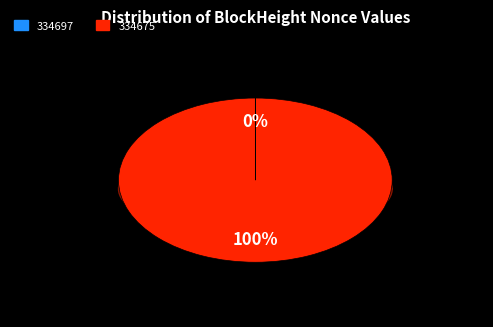

To the nearest percent, what is the combined percentage of 334675 and 334697?

100%